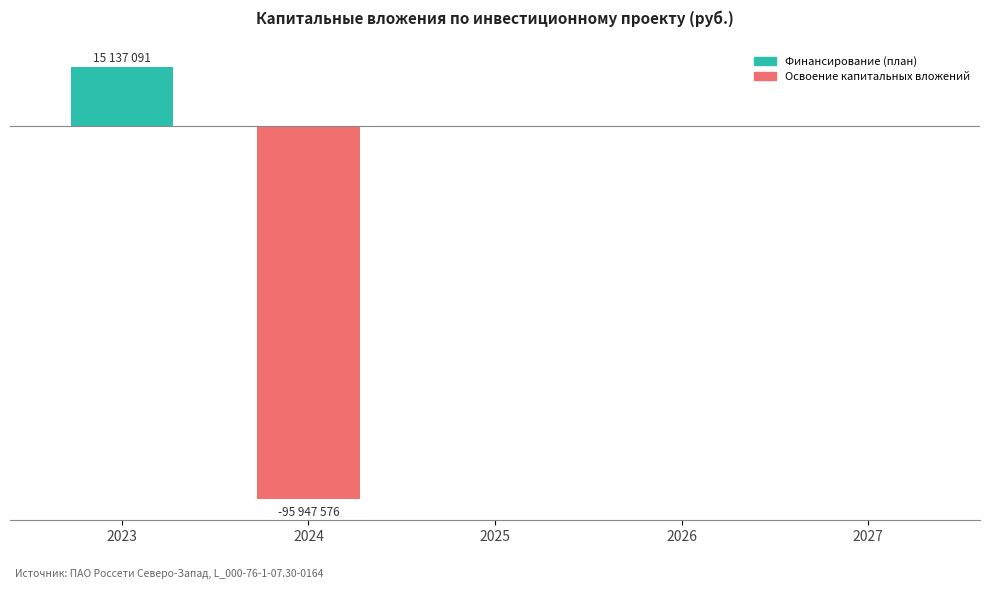

The chart shows a value of 8071517 at 2023. True or false?

False